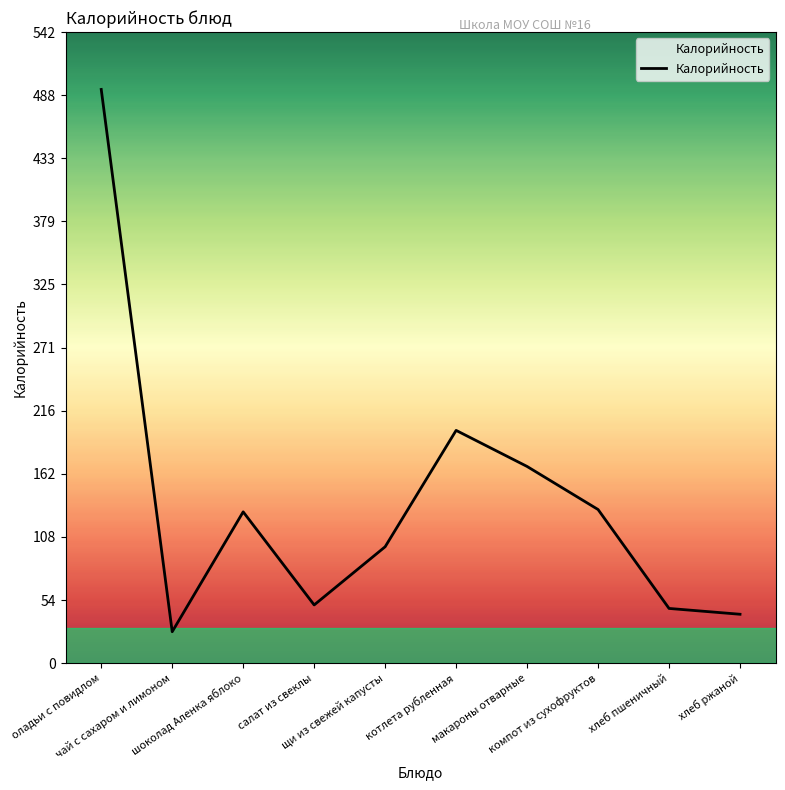

What is the change in value from салат из свеклы to котлета рубленная?

+150